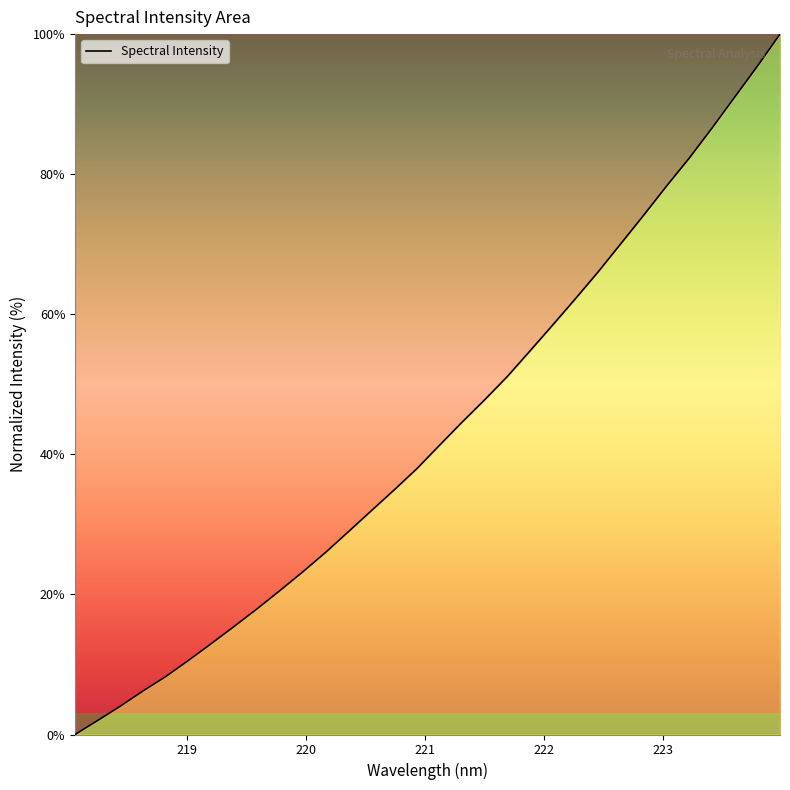

How many lines are shown in the chart?

1